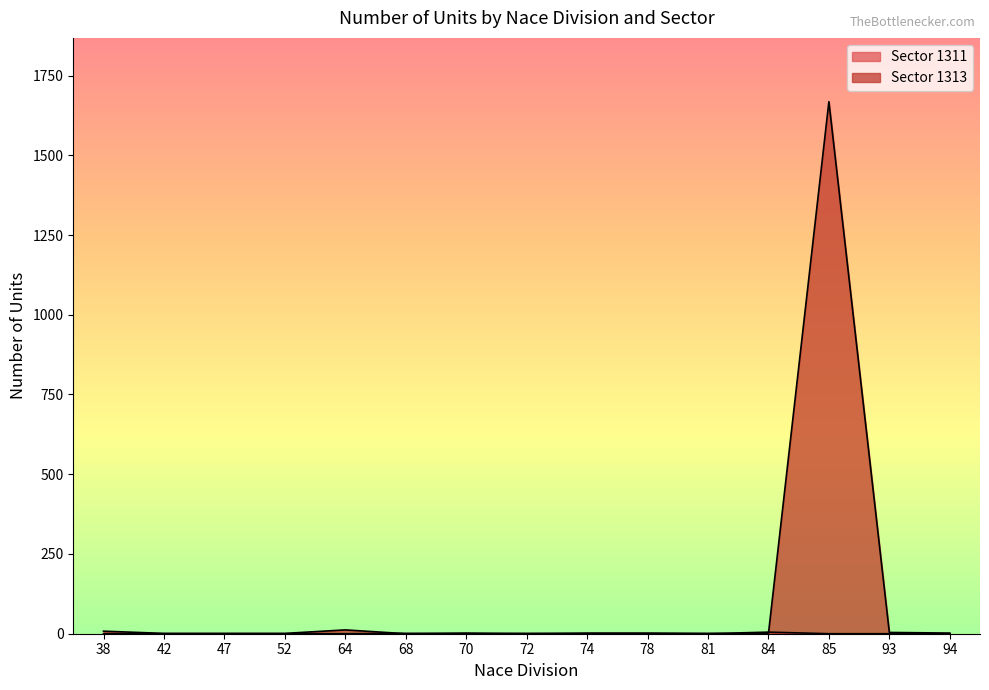

Does the chart have visible grid lines?

No